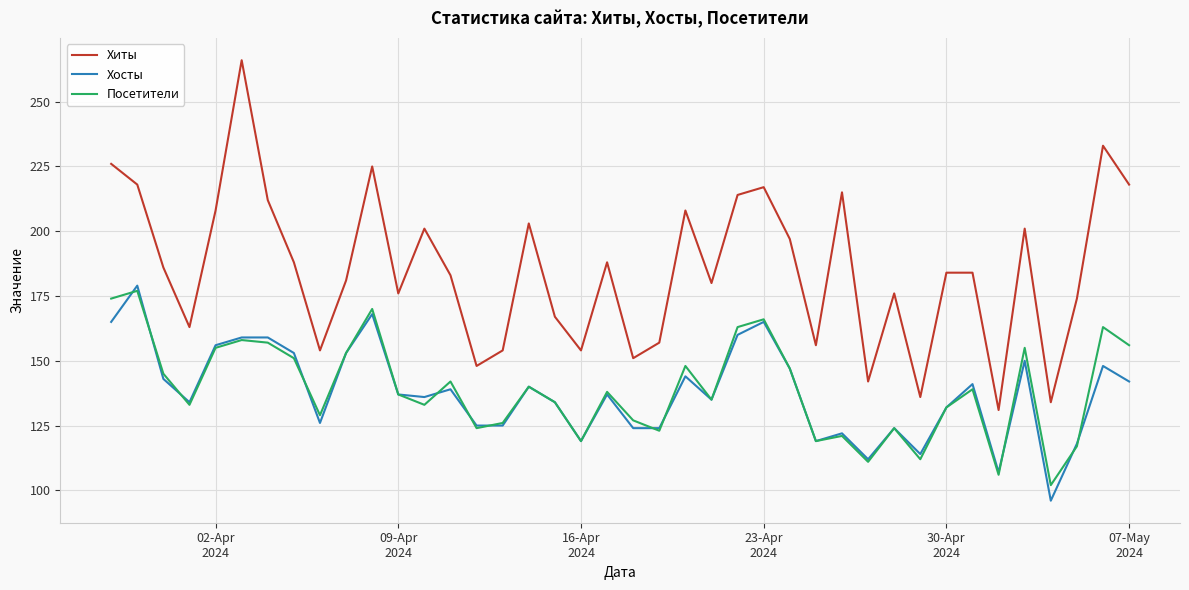

True or false: Хиты and Посетители cross at least once.

False